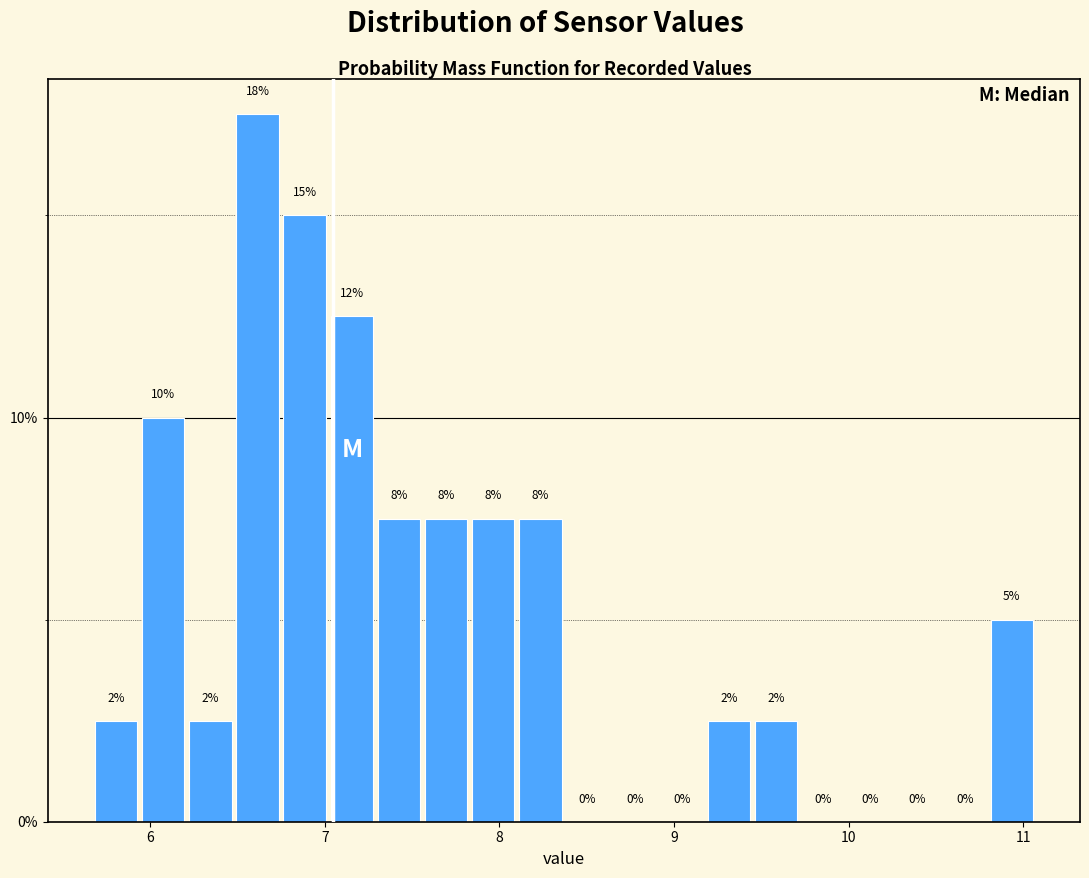

Read against the x-axis, roughly where is the centre of the tallest bar?

6.6